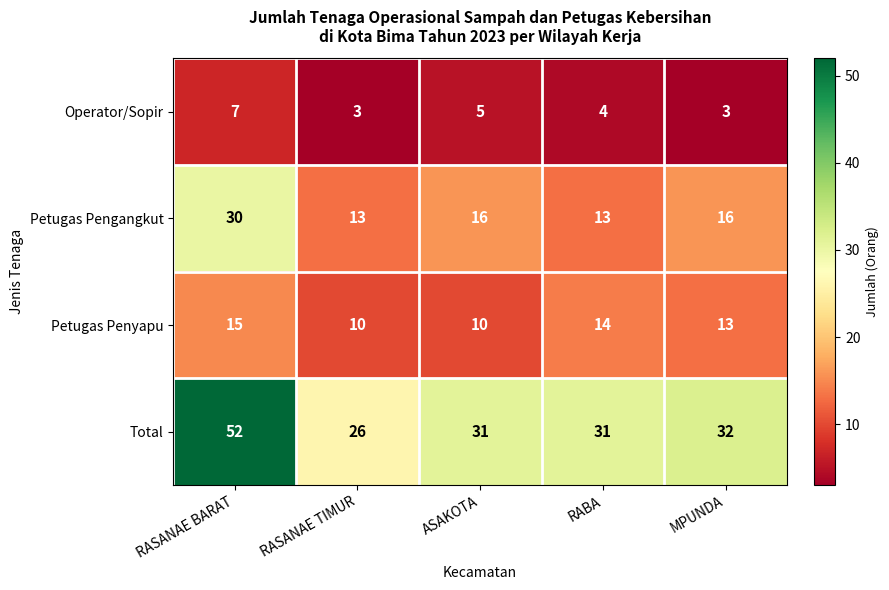

Which series changed the most between RASANAE TIMUR and MPUNDA?

Total